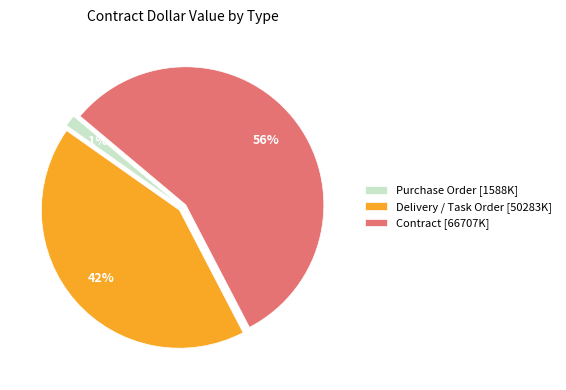

Which has a higher value, Delivery / Task Order [50283K] or Contract [66707K]?

Contract [66707K]